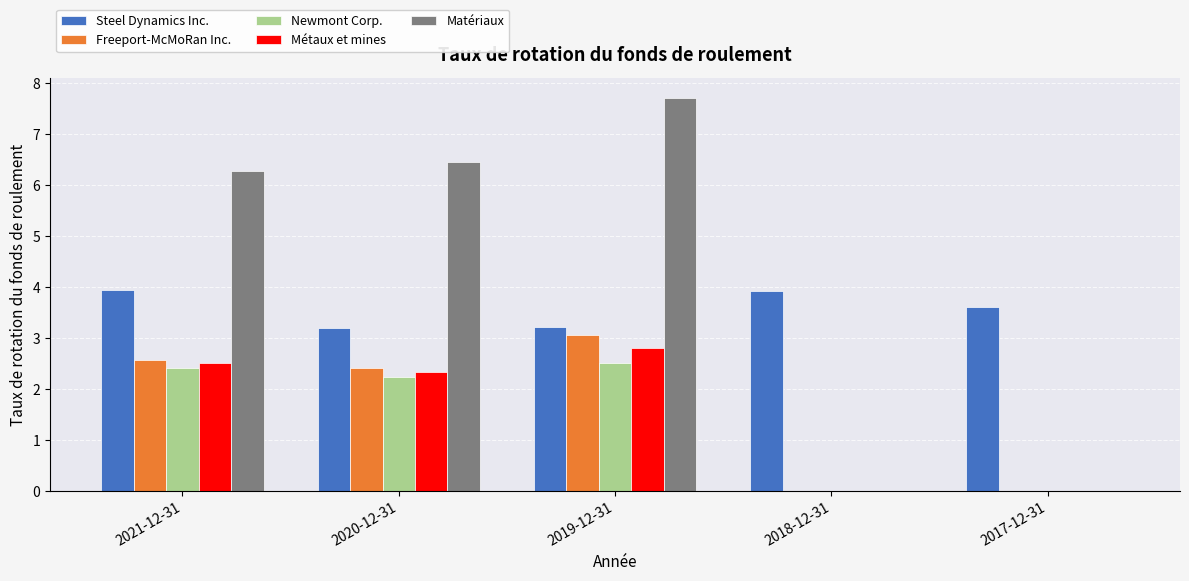

What is the total value across all series at 2019-12-31?

19.3